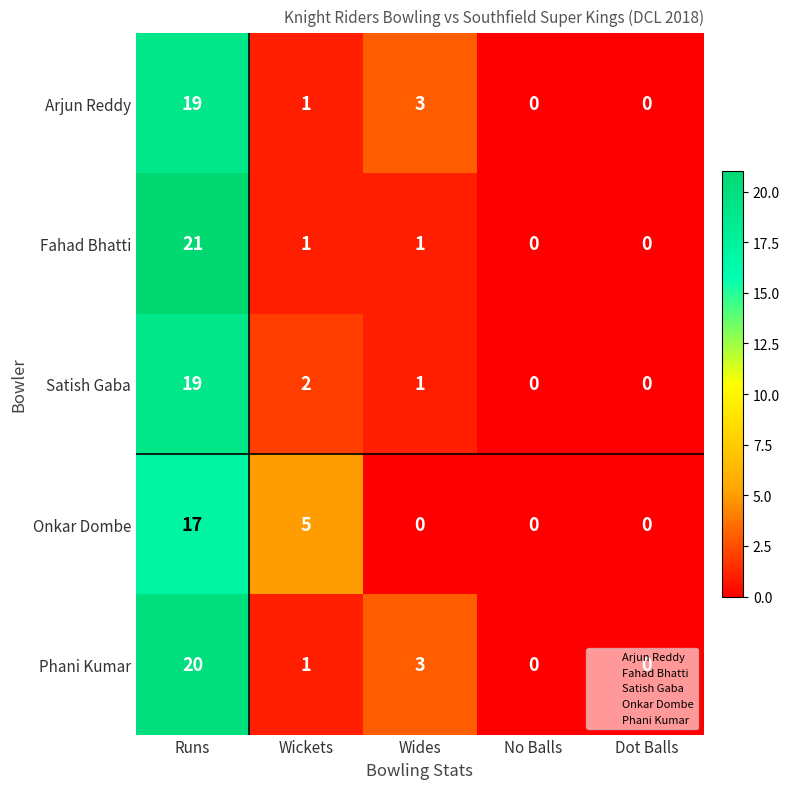

At which category is the sum across all series the highest?

Runs